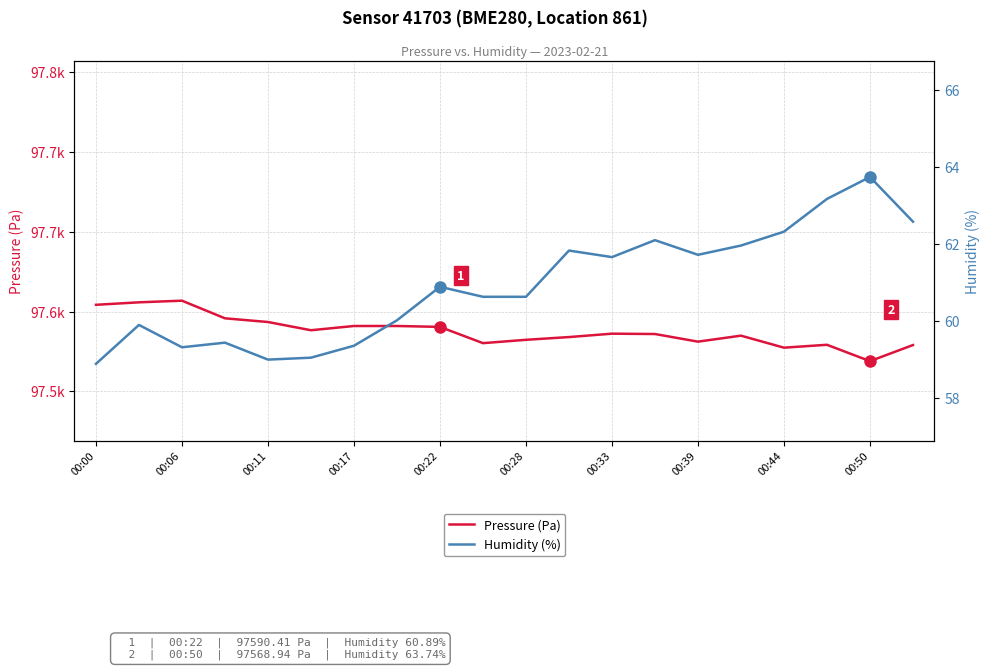

How many series are shown in this chart?

2